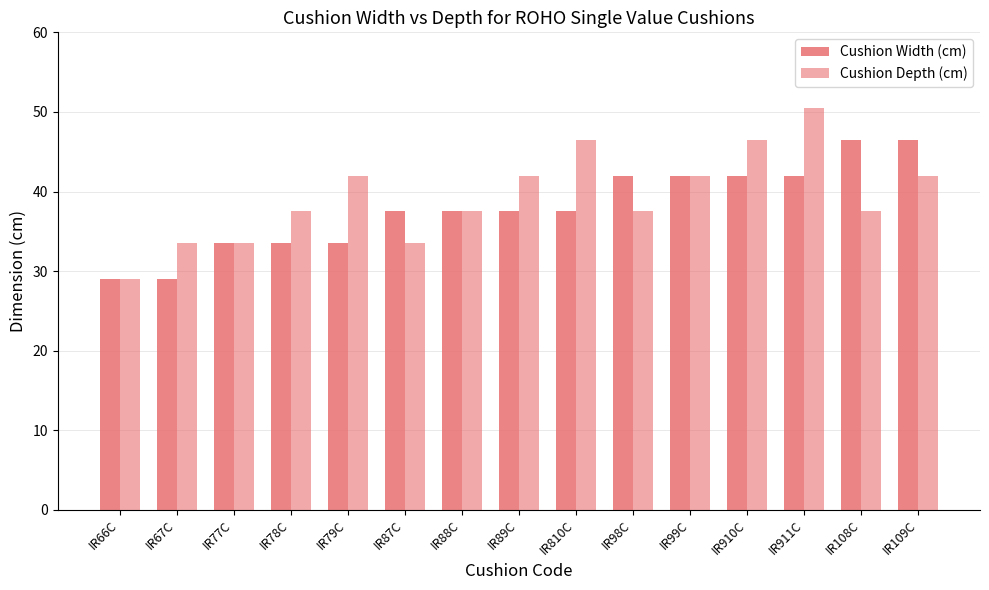

What position from the right is IR911C?

3